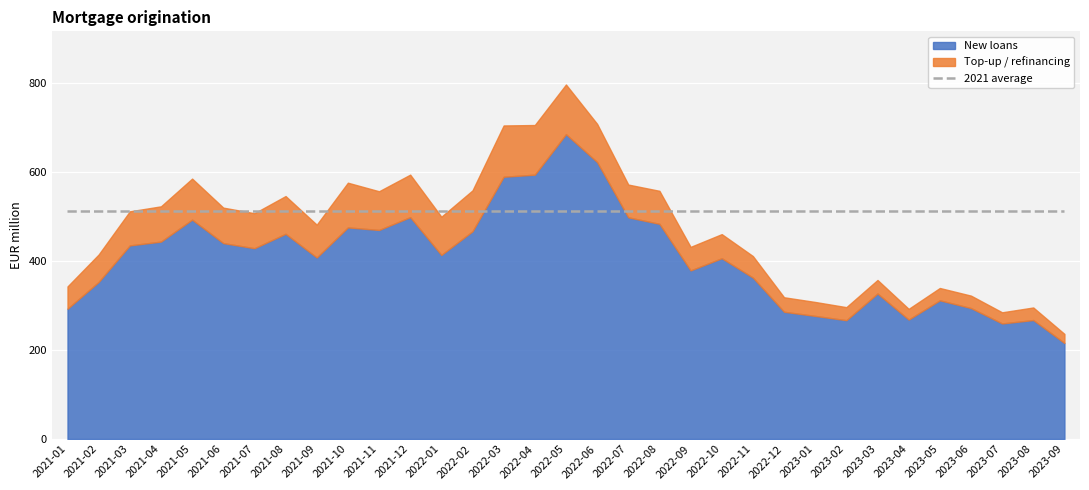

Rank the series by their maximum value, from lowest to highest.

Top-up / refinancing, 2021 average, New loans